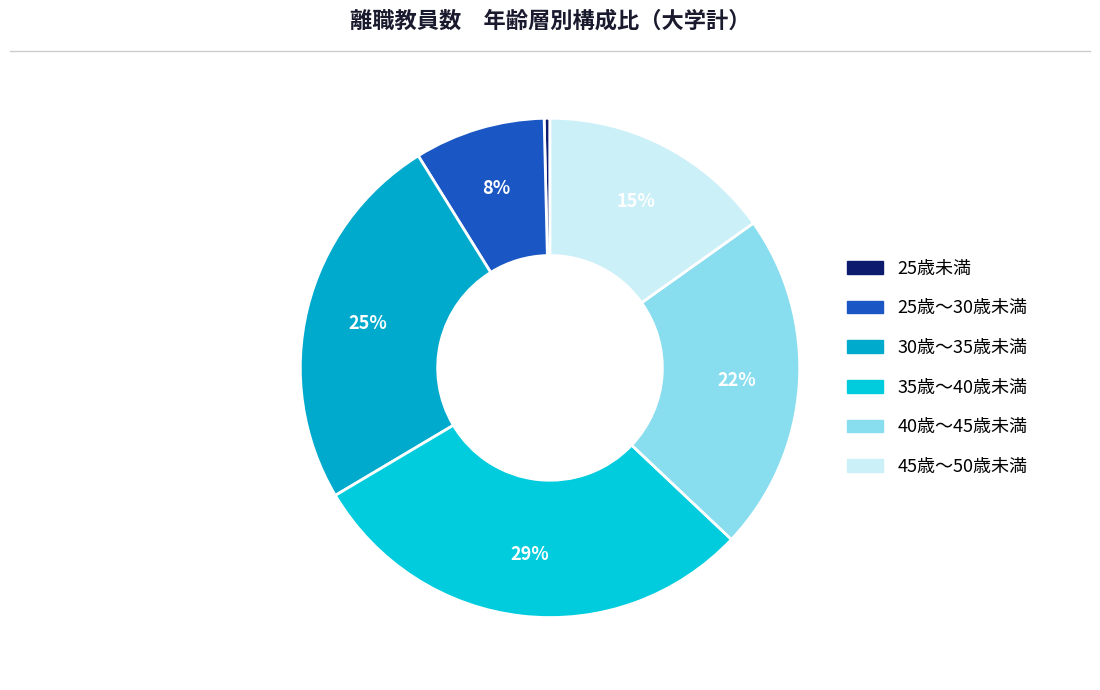

What percentage is the 45歳～50歳未満 slice, to the nearest percent?

15%